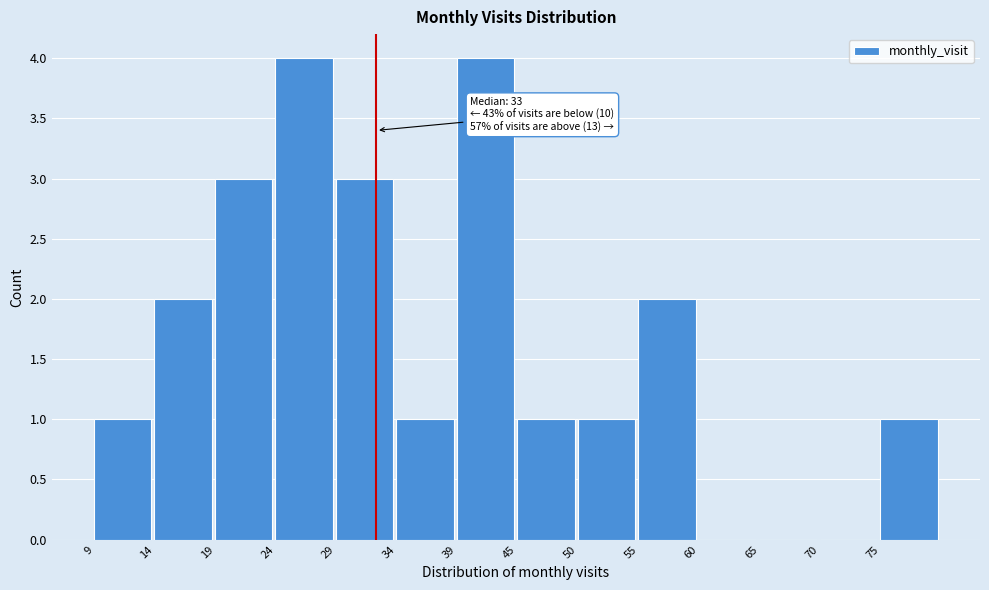

Reading left to right, list all the values displayed in this chart.

9=1	14=2	19=3	24=4	29=3	34=1	39=4	45=1	50=1	55=2	60=0	65=0	70=0	75=1